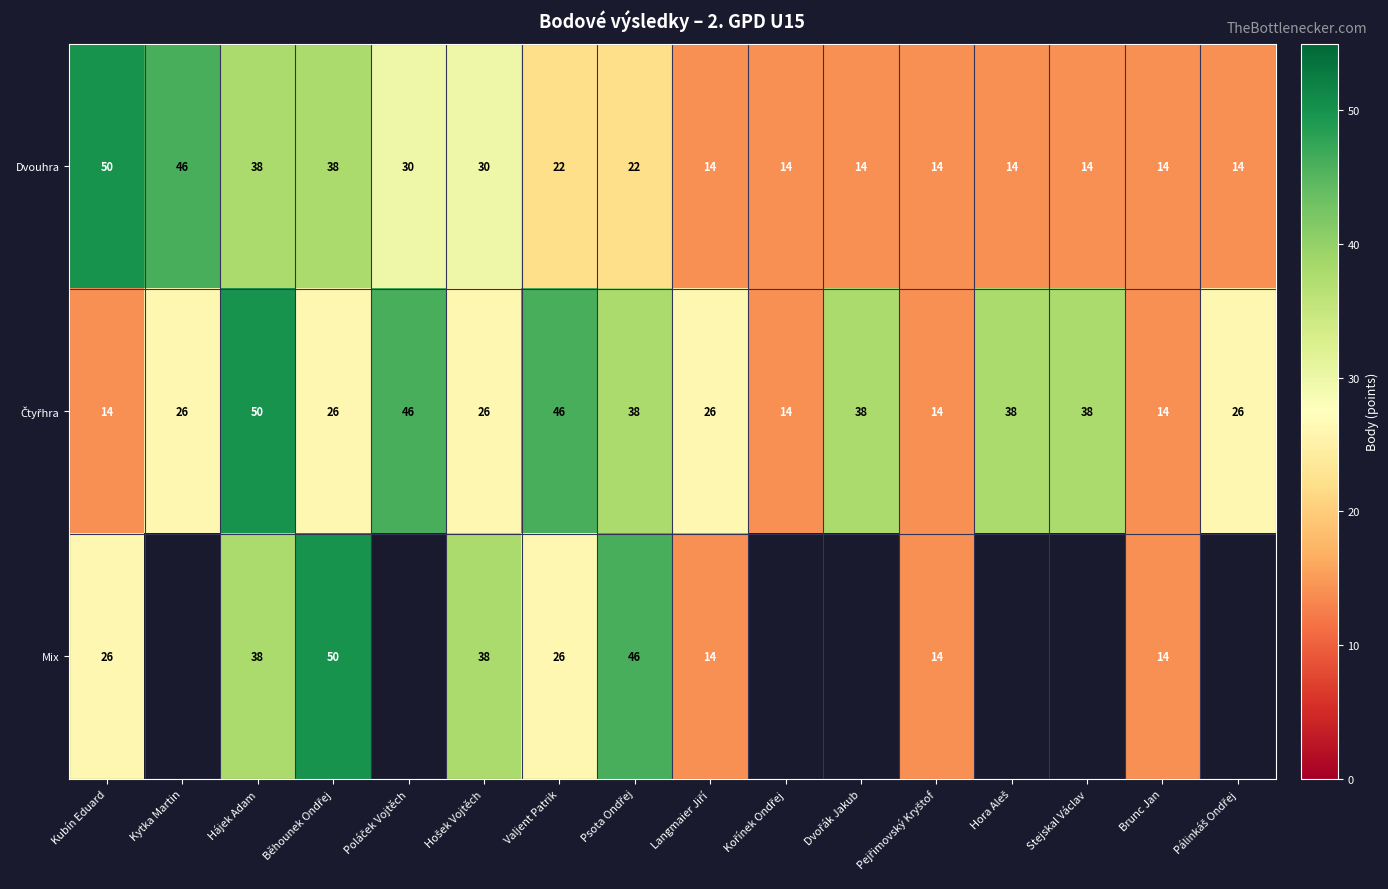

What is the sum of the Mix values at Brunc Jan and Kubín Eduard?

40